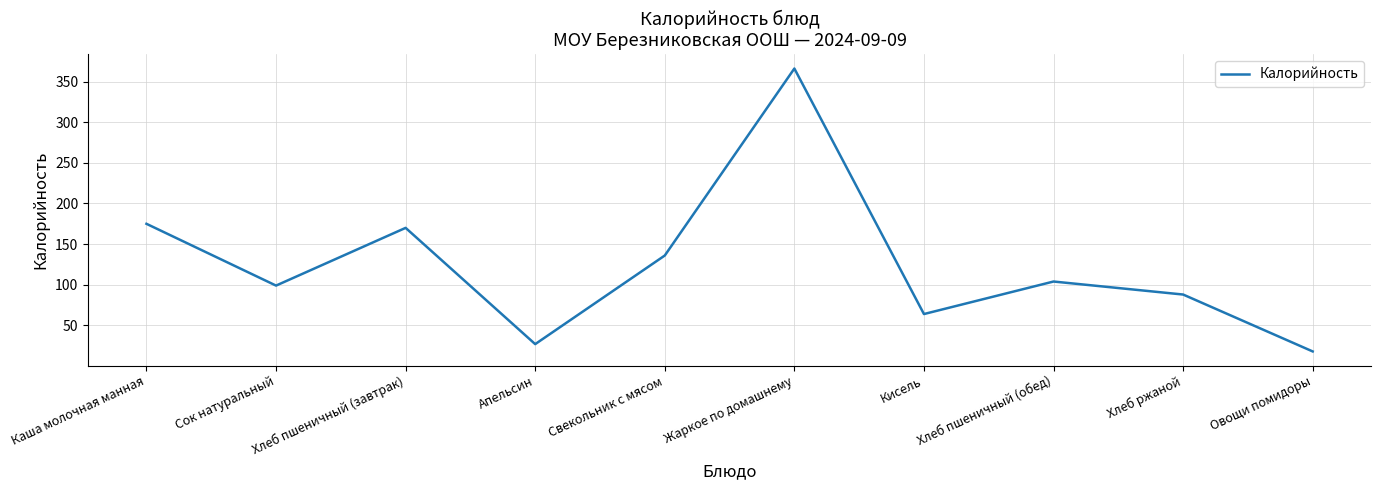

List the labels in order of value, smallest first.

Овощи помидоры, Апельсин, Кисель, Хлеб ржаной, Сок натуральный, Хлеб пшеничный (обед), Свекольник с мясом, Хлеб пшеничный (завтрак), Каша молочная манная, Жаркое по домашнему